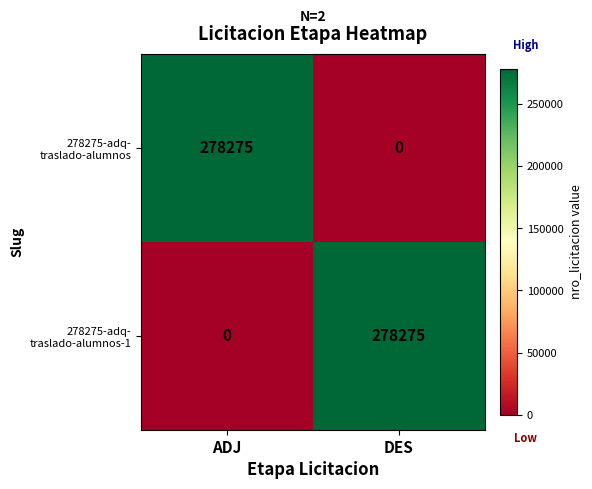

What is the difference between the highest and lowest values at DES?

278275